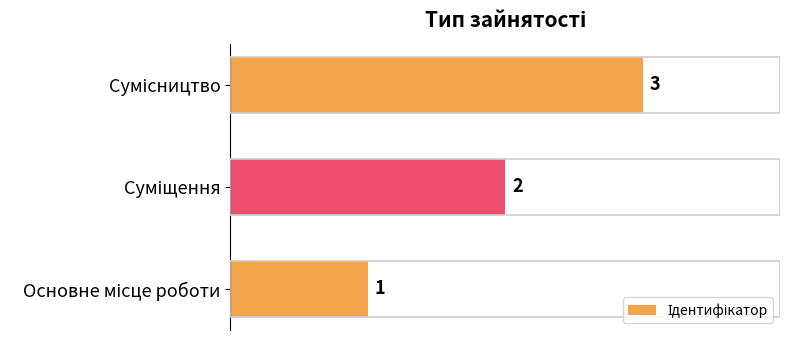

How many values are between 1 and 3?

3